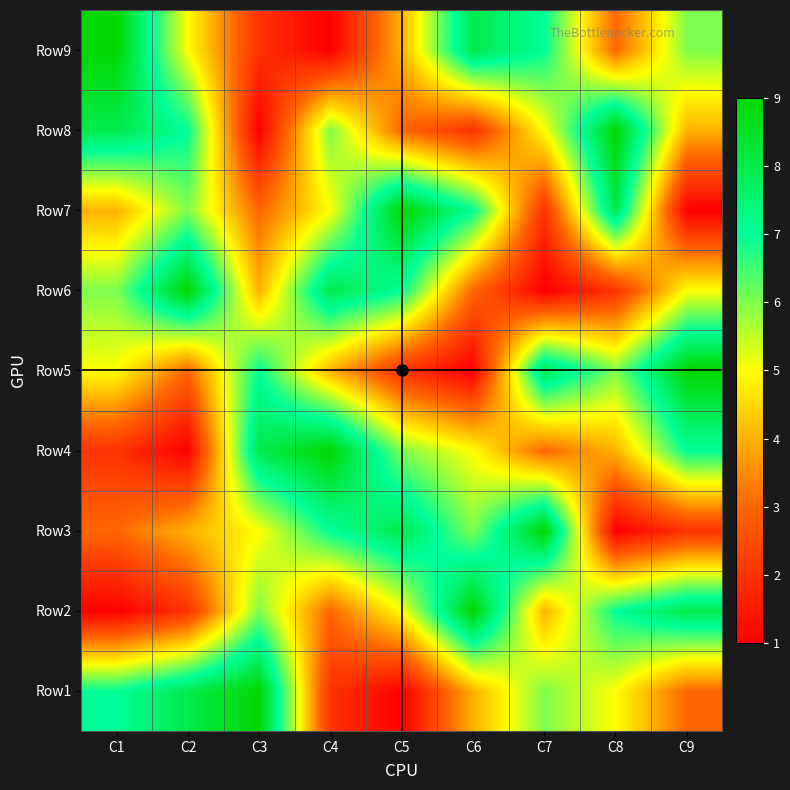

At C4, list the series in order from smallest to largest.

Row9, Row1, Row2, Row5, Row7, Row8, Row3, Row6, Row4